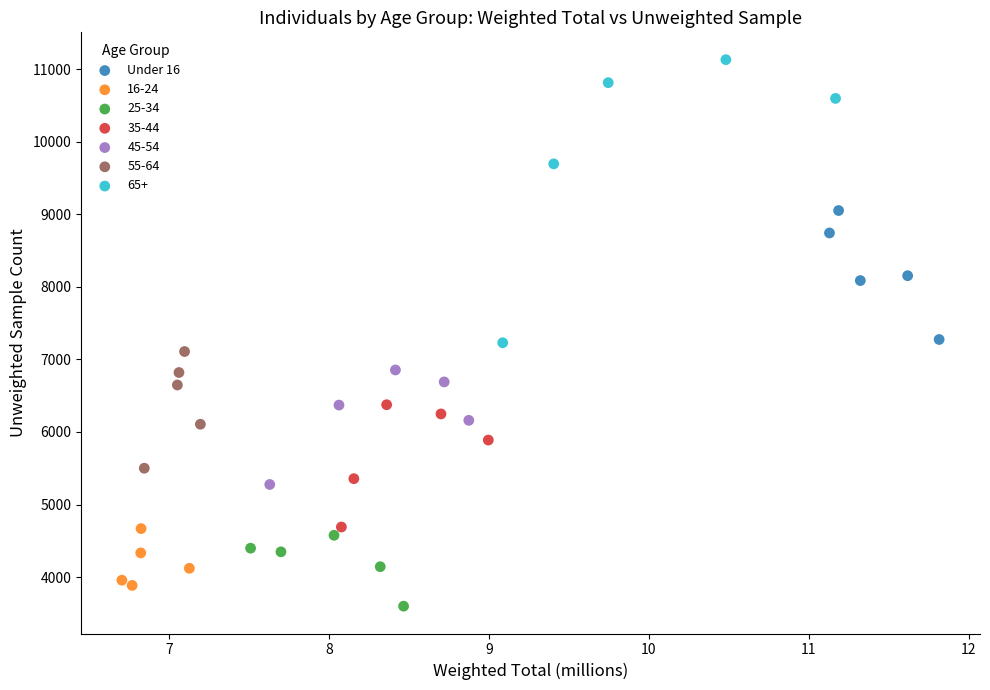

Which series contains the highest Y value?

65+